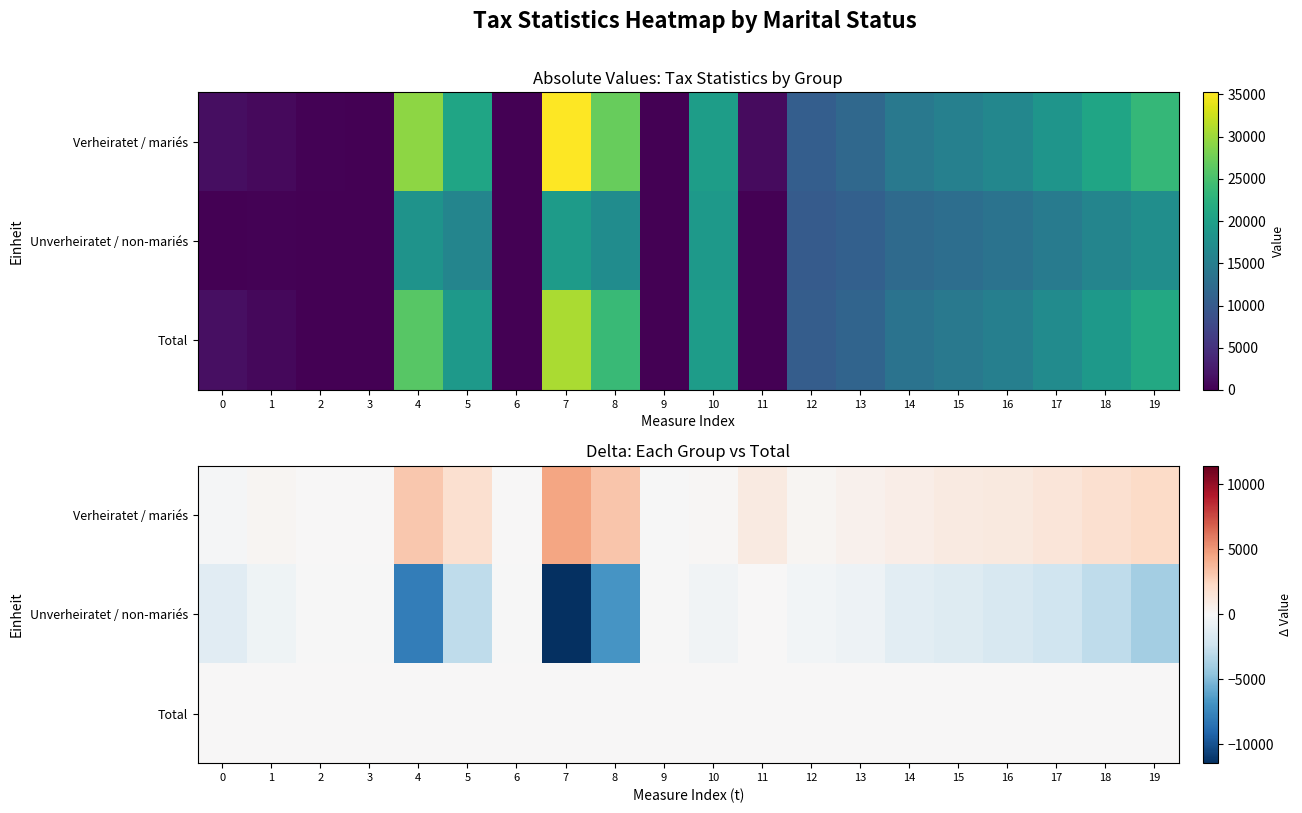

Rank the series at 18 from highest to lowest value.

Verheiratet / mariés, Total, Unverheiratet / non-mariés